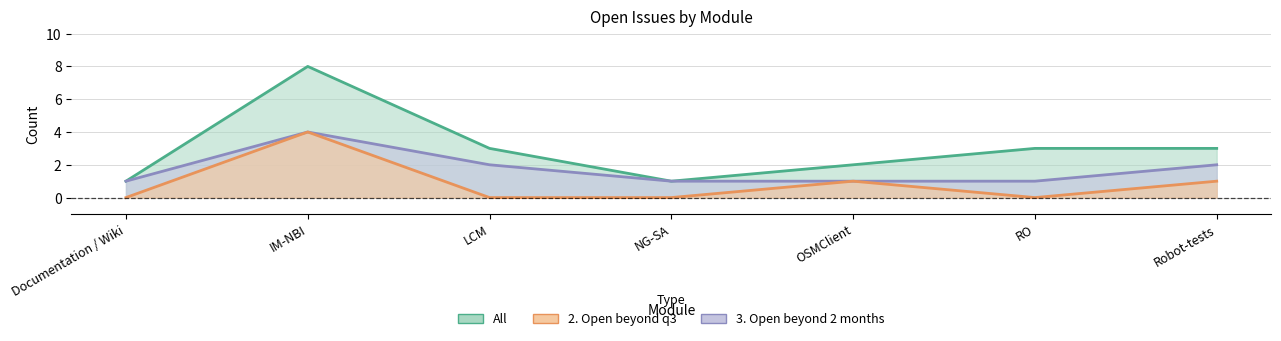

At which label does All reach its minimum?

Documentation / Wiki